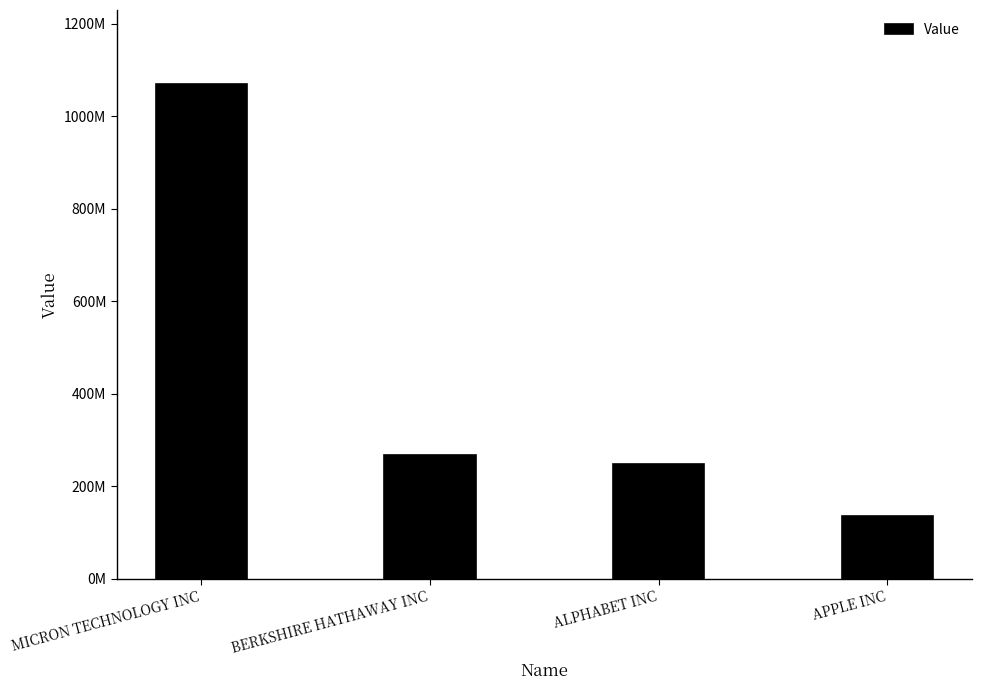

What is the value of the 2nd bar from the left?

268427000